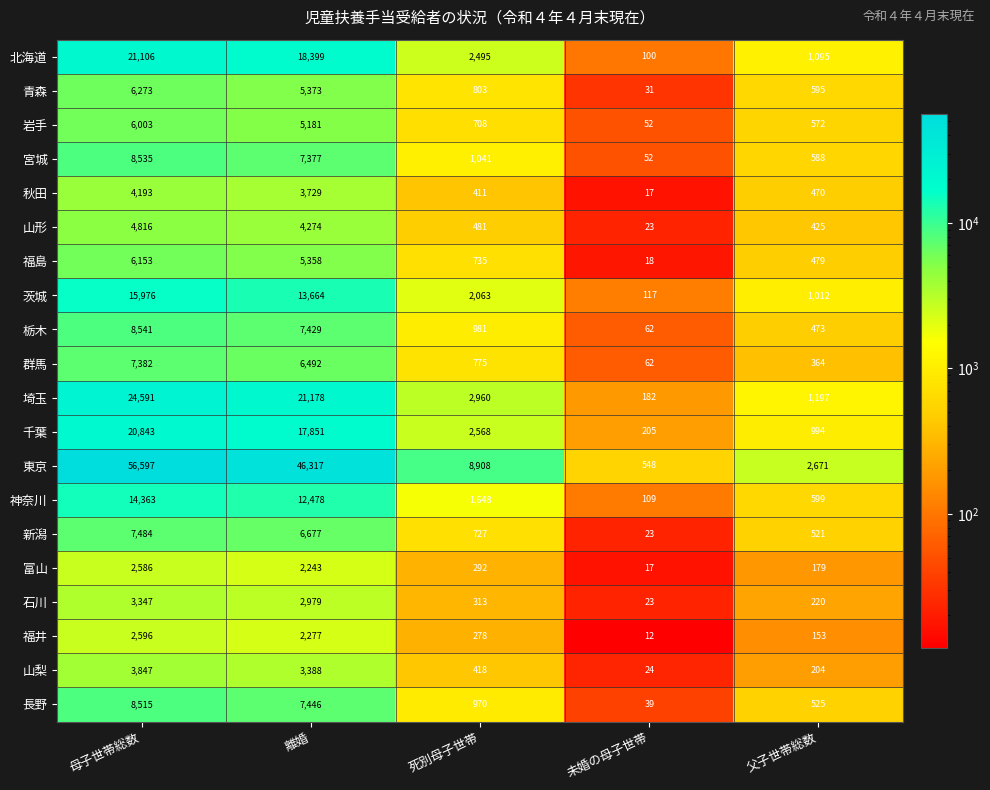

Which series has the widest spread of values?

東京